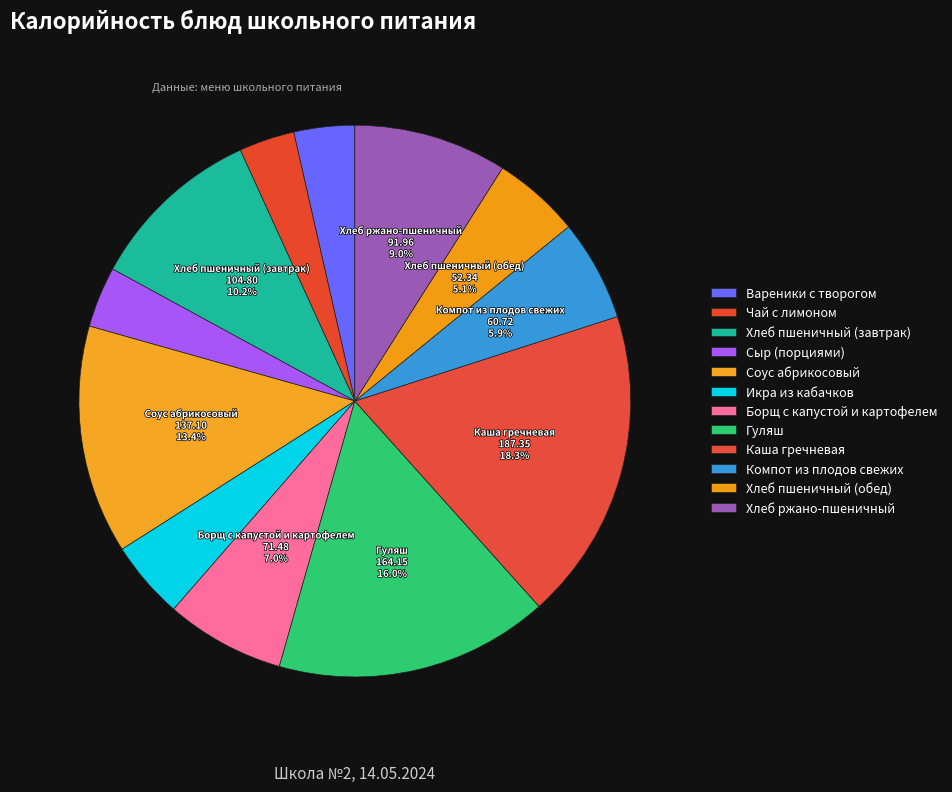

What is the total percentage of Хлеб пшеничный (обед) and Чай с лимоном?

8.4%